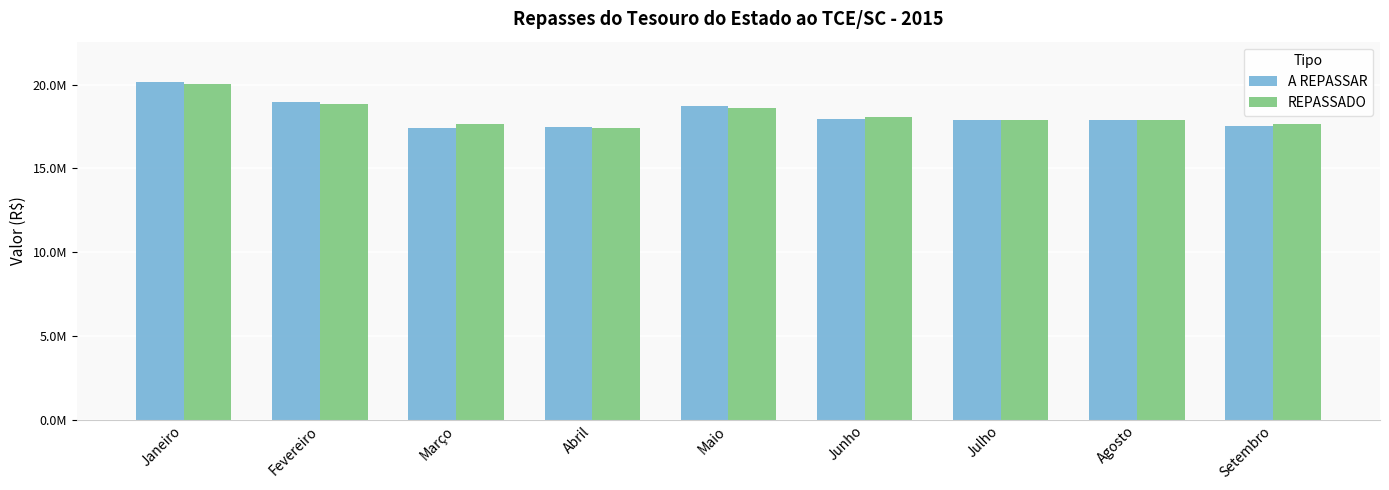

Reading right to left, list all the values displayed in this chart.

A REPASSAR: 17518302.3	17913266.0	17877042.9	17930414.9	18711095.6	17439424.0	17384175.9	18972422.4	20143472.7
REPASSADO: 17663554.5	17914012.9	17877042.9	18066608.2	18584608.1	17418416.2	17668621.2	18835471.7	20007174.9